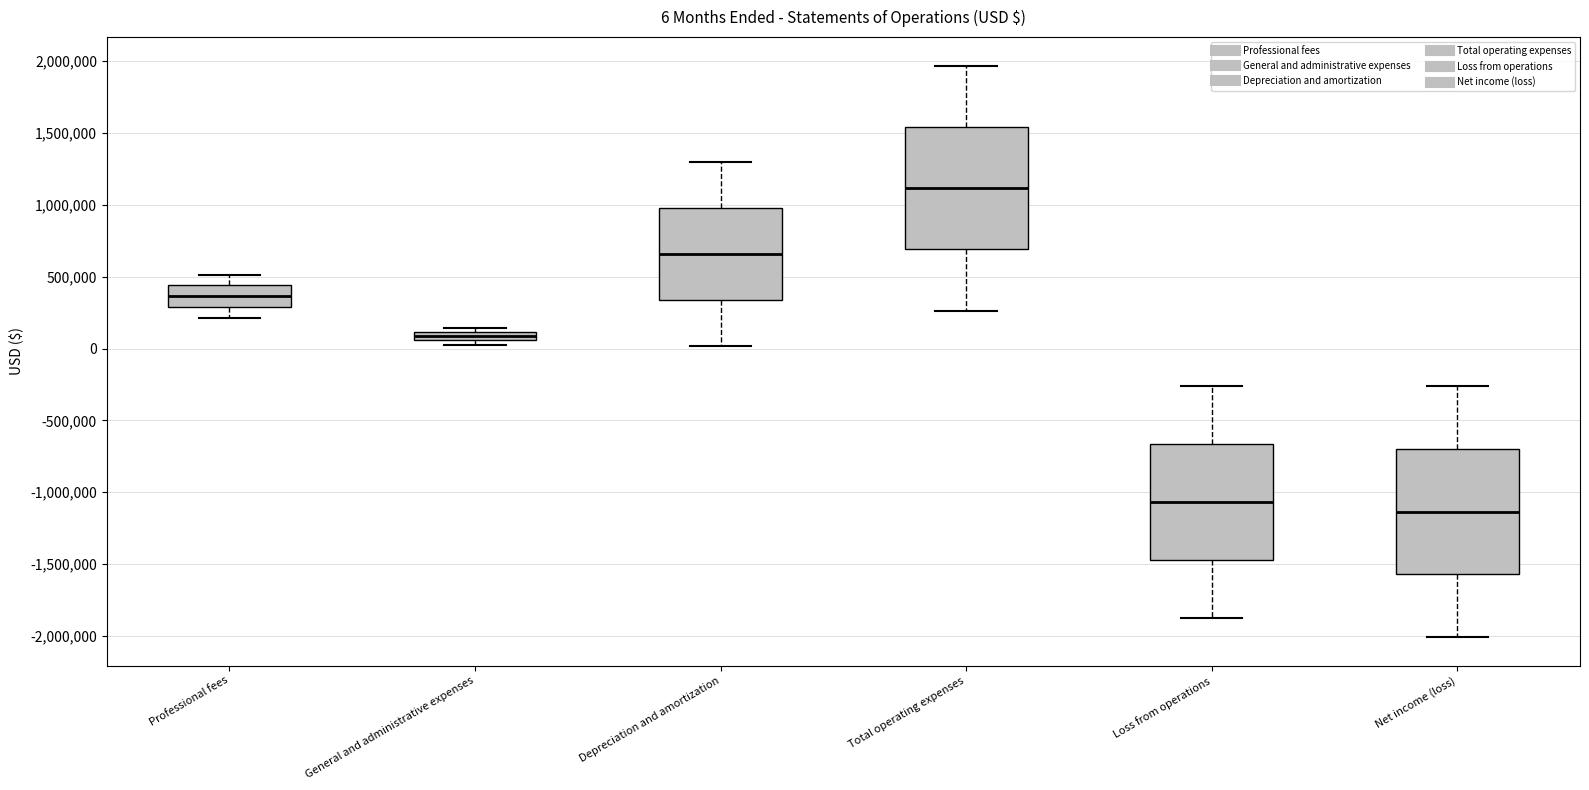

Which box's median line is the lowest?

Net income (loss)